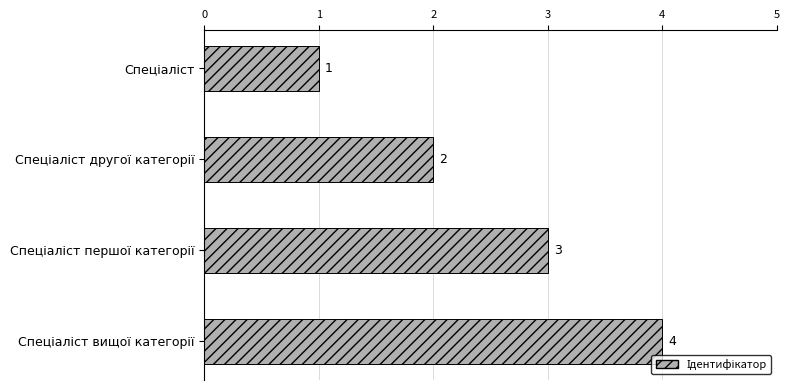

How many bars are there in total?

4